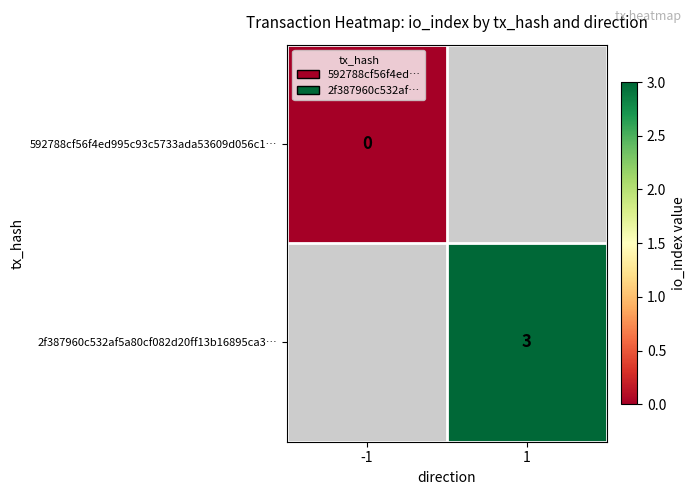

Is it true that 2f387960c532af5a80cf082d20ff13b16895ca3… equals 3 at 1?

True